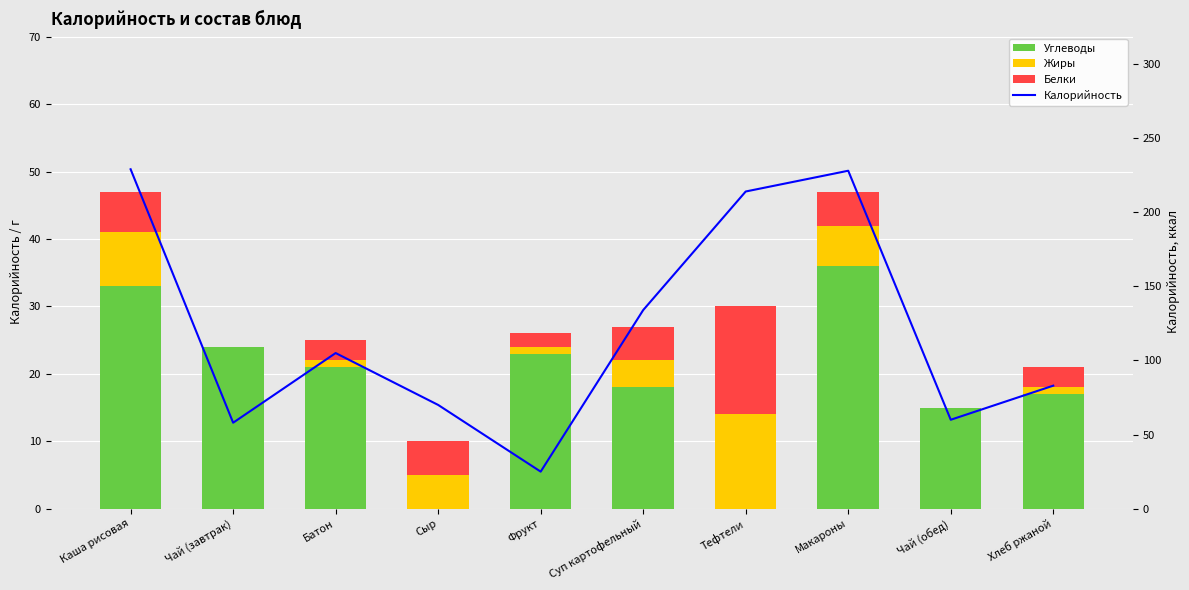

The value of Углеводы at Макароны is 51. True or false?

False